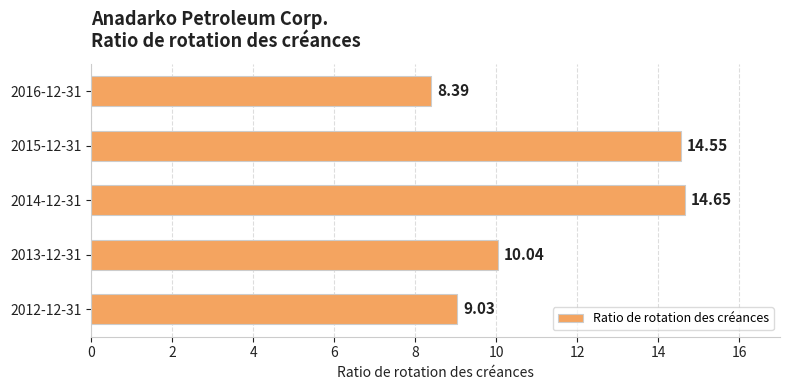

What is the ratio of the value at 2013-12-31 to the value at 2014-12-31?

0.7